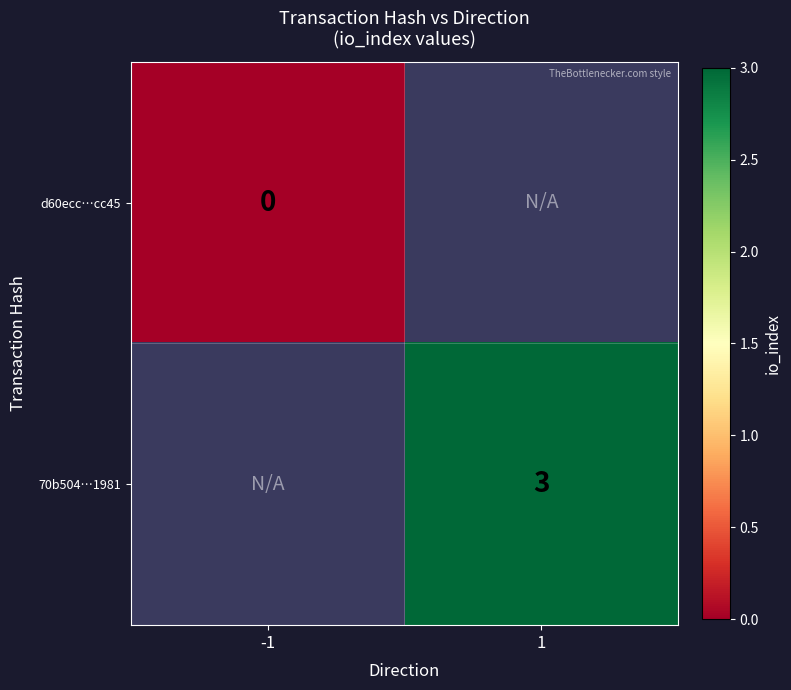

At how many categories does at least one series exceed 2?

1